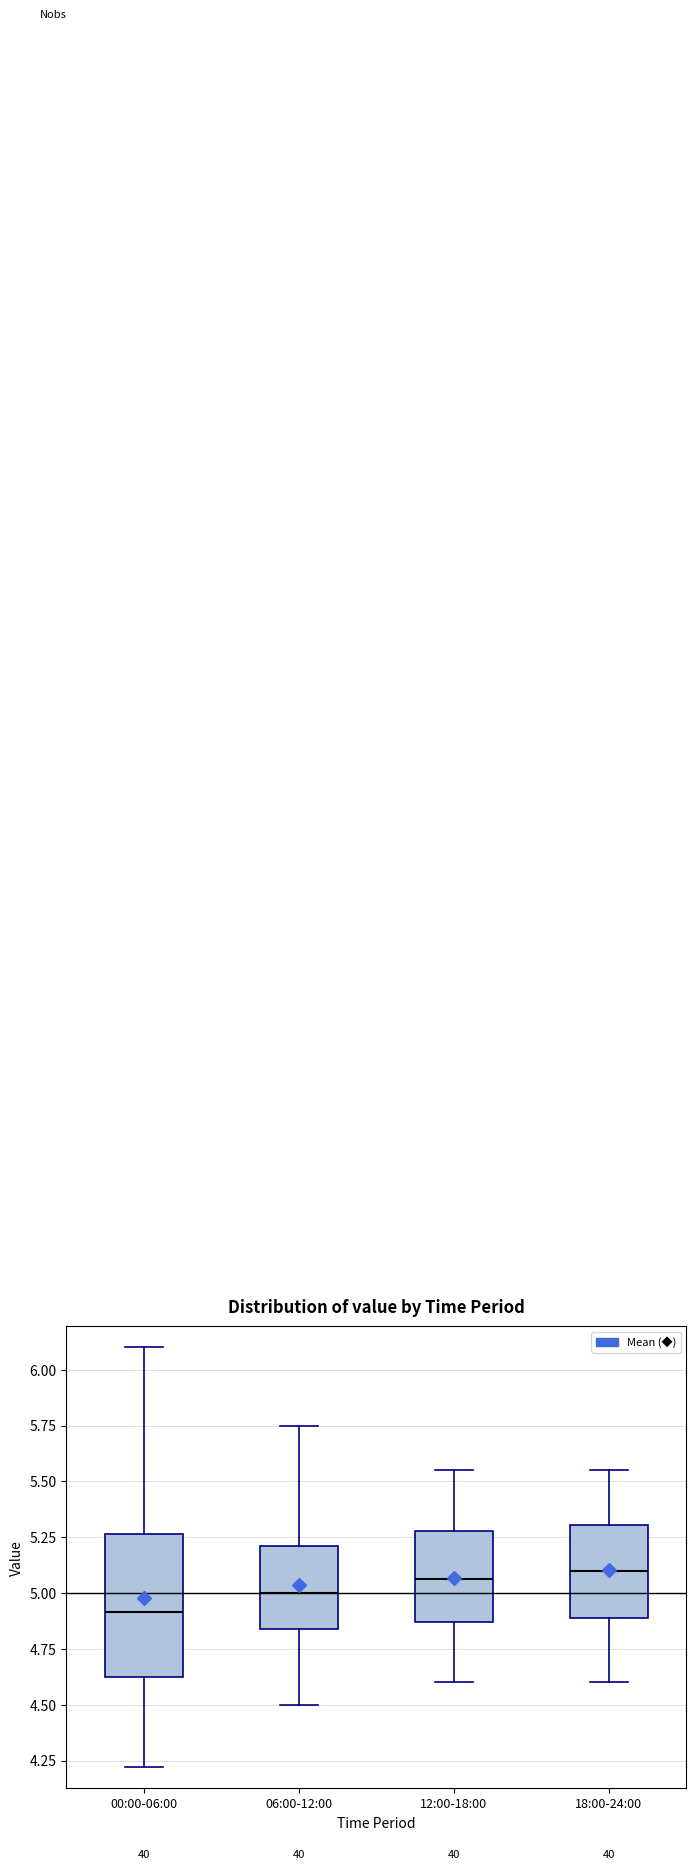

Reading left to right, read every box against the y-axis: the position of its median line, the range the box covers, and the ends of its whiskers. The values are not printed on the chart, so give them approximately, as read against the axis.

00:00-06:00: median 4.90, box 4.60 to 5.25, whiskers 4.20 to 6.10
06:00-12:00: median 5.00, box 4.85 to 5.20, whiskers 4.50 to 5.75
12:00-18:00: median 5.05, box 4.85 to 5.30, whiskers 4.60 to 5.55
18:00-24:00: median 5.10, box 4.90 to 5.30, whiskers 4.60 to 5.55